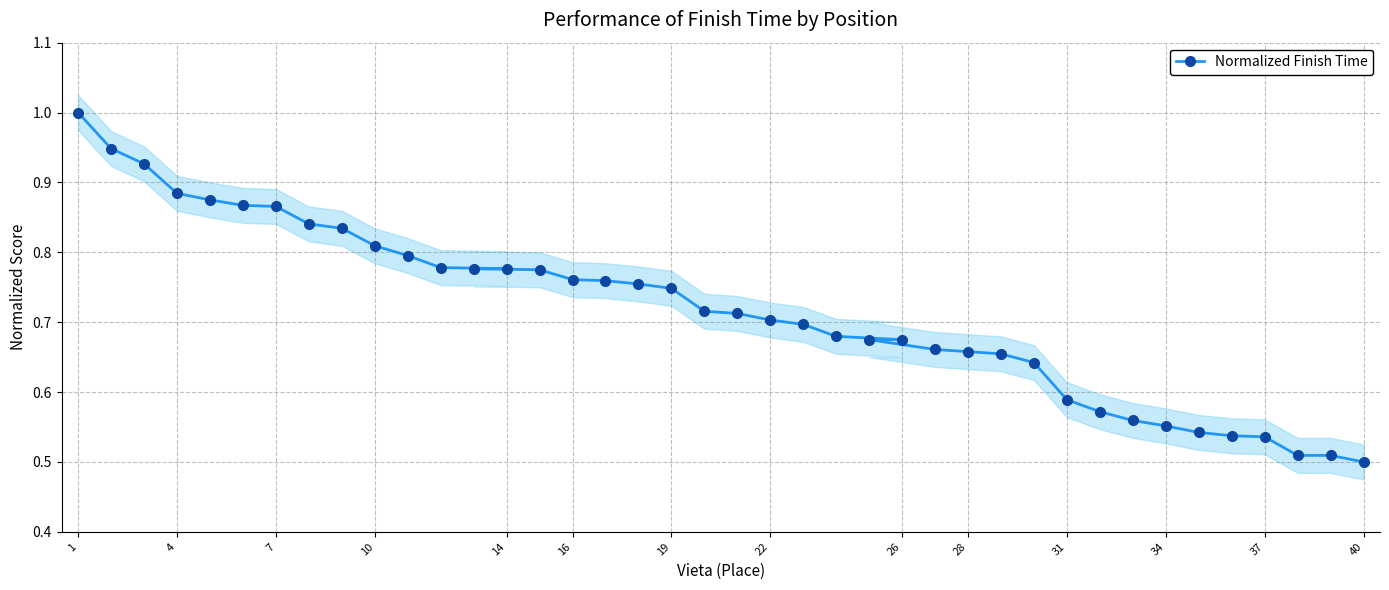

What is the greatest value displayed?

1.0